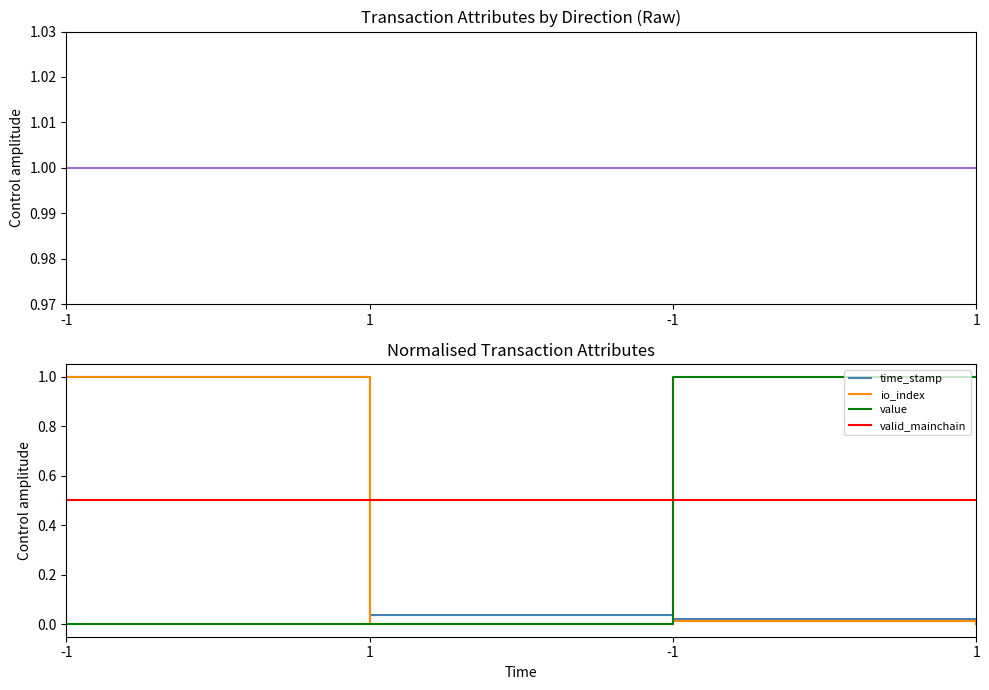

What is the difference between the maximum and second lowest values in the time_stamp series?

1.0